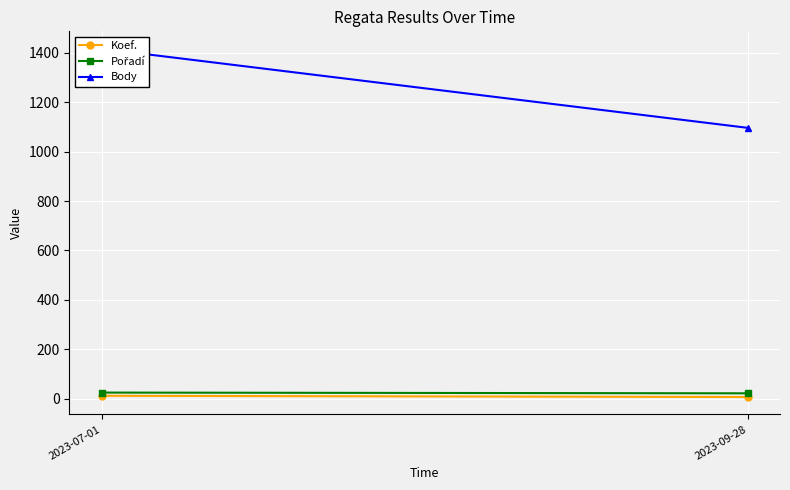

Which series has the widest spread of values?

Body